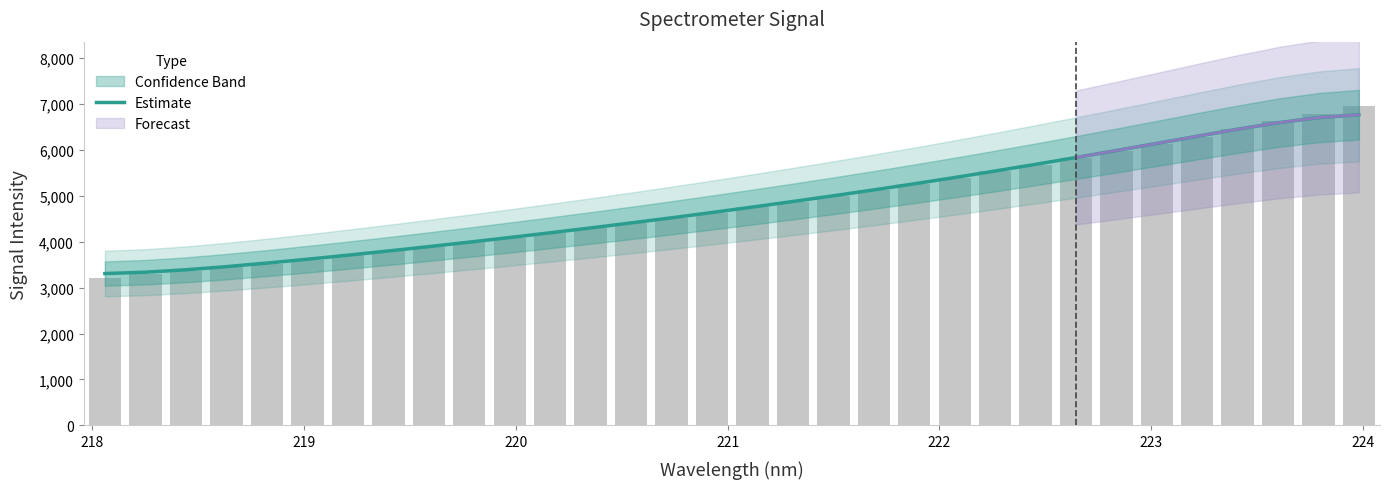

Reading left to right, list all the values displayed in this chart.

3304.2	3333.4	3386.0	3454.3	3532.0	3615.5	3703.4	3795.1	3889.8	3987.4	4087.6	4190.7	4296.4	4405.0	4516.7	4631.8	4750.0	4871.2	4995.5	5123.5	5255.9	5392.7	5533.9	5679.1	5827.7	5979.5	6134.0	6289.9	6442.9	6583.4	6694.8	6757.4